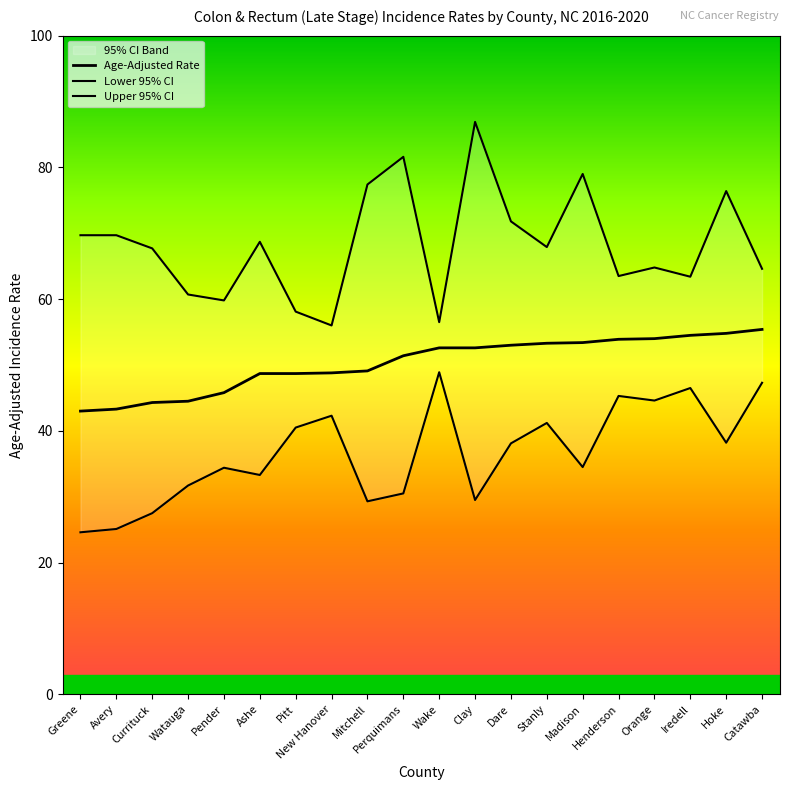

Which series has the widest spread of values?

Upper 95% CI